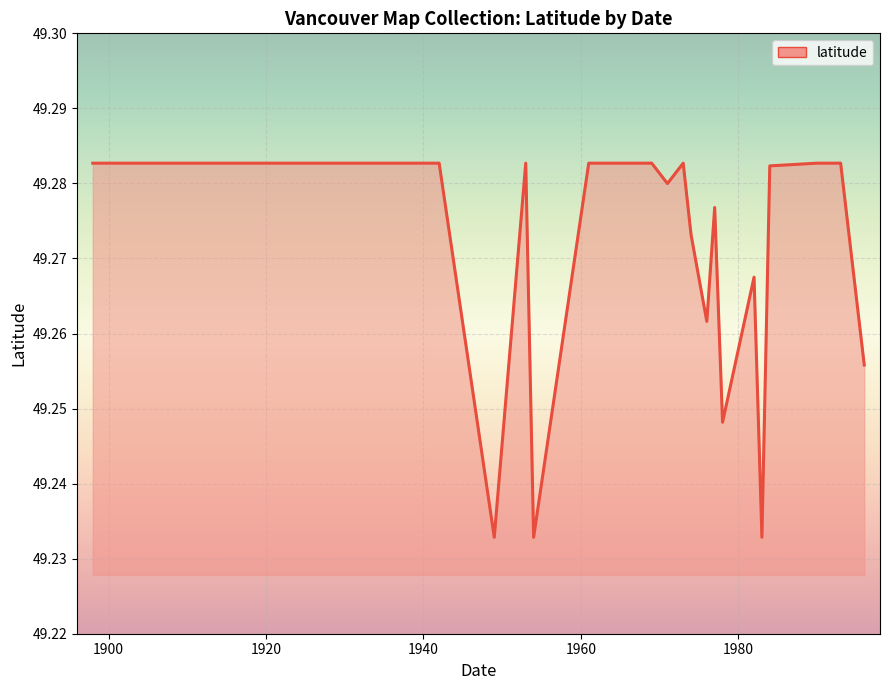

How many lines are shown in the chart?

1